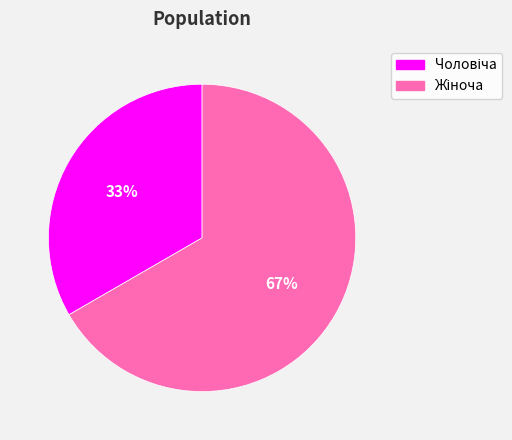

To the nearest percent, what is the average slice percentage?

50%